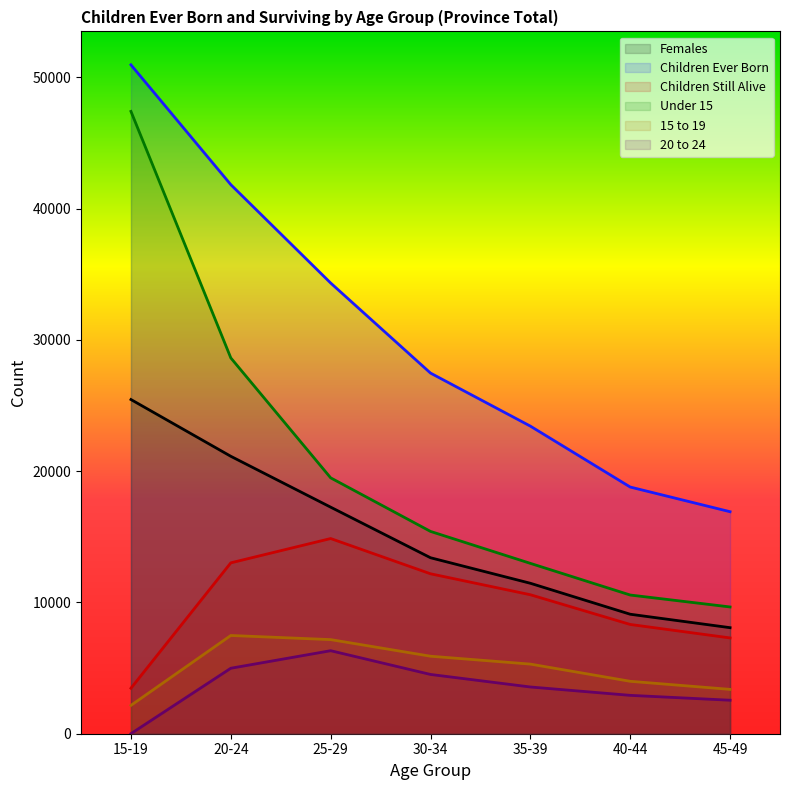

Count the number of data series in this chart.

6